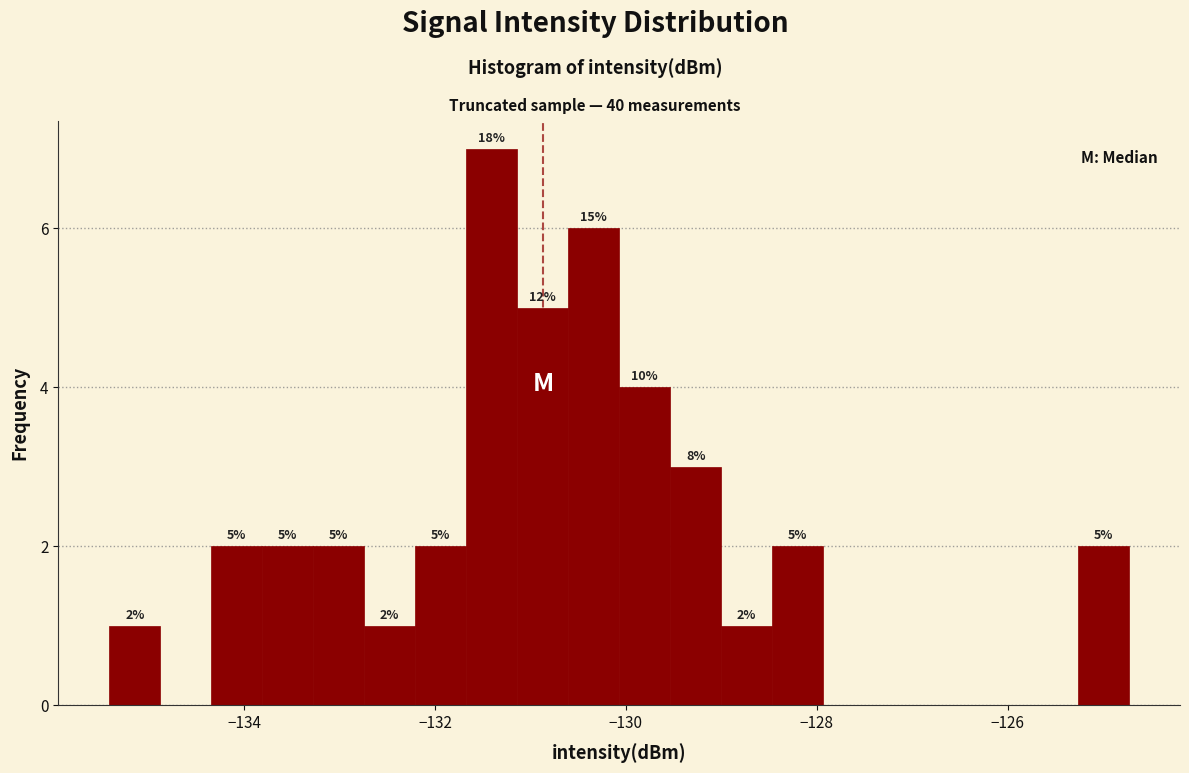

Read against the x-axis, roughly where is the centre of the tallest bar?

-131.4